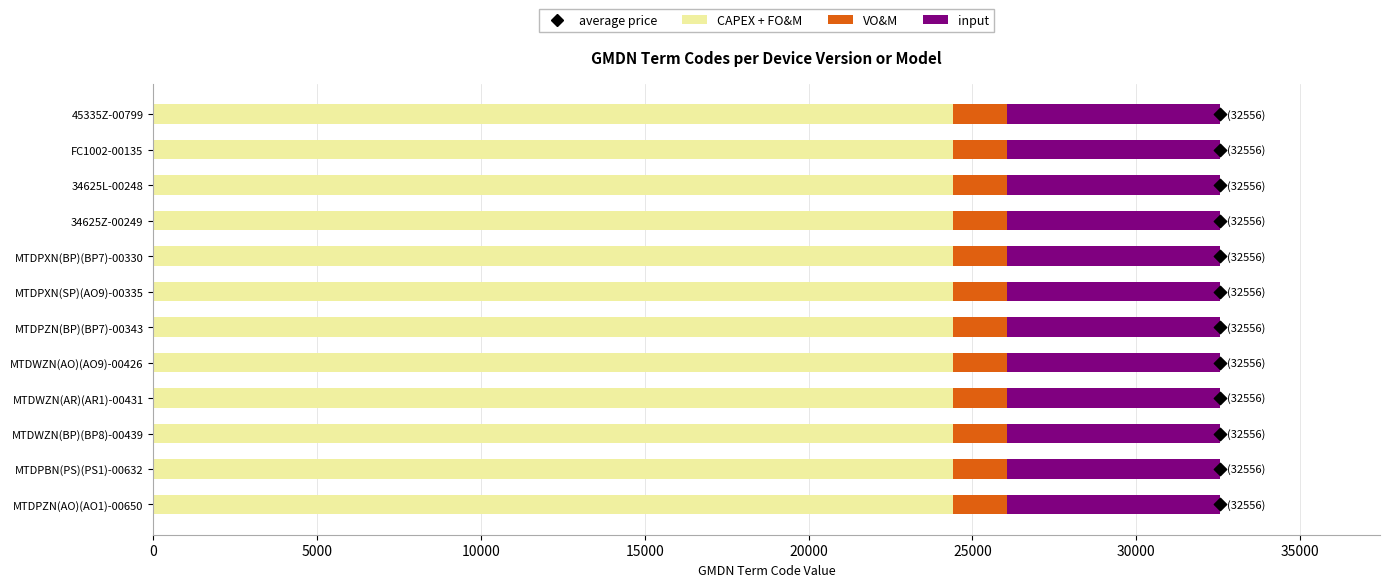

Which series has the largest total across all categories?

average price